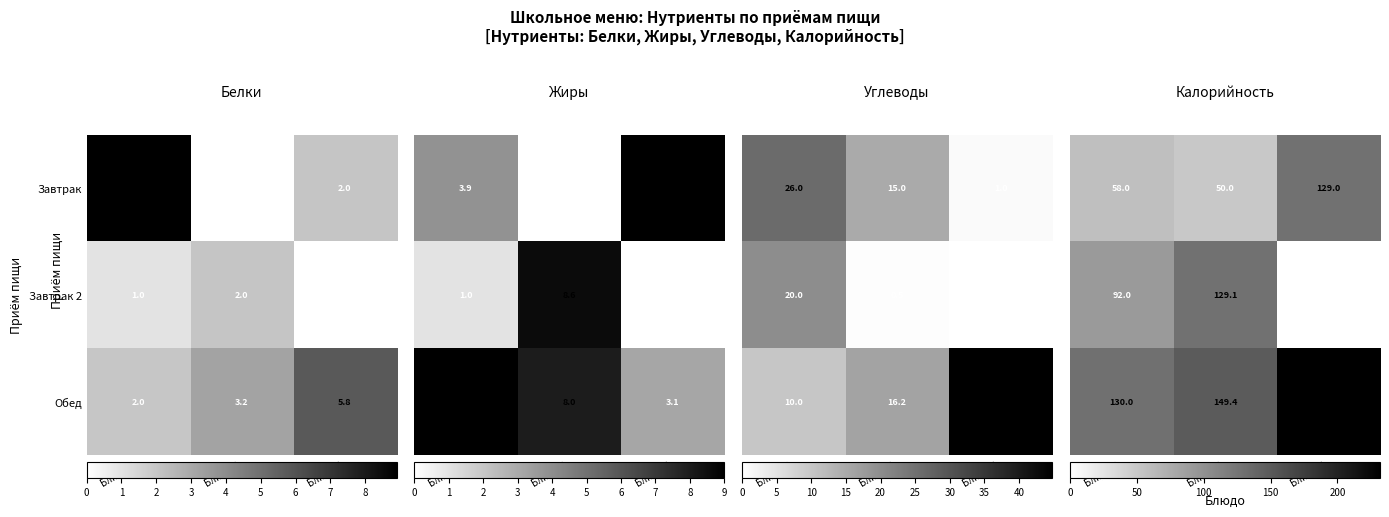

What is the difference between the Завтрак values at Блюдо 2 and Блюдо 1?

8.9